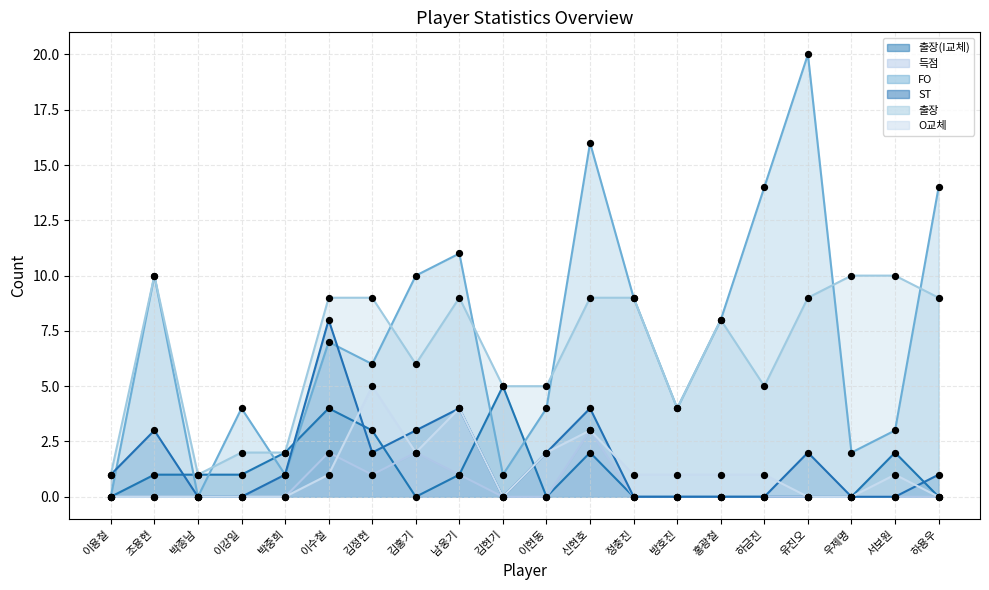

Which series contains the highest Y value?

FO